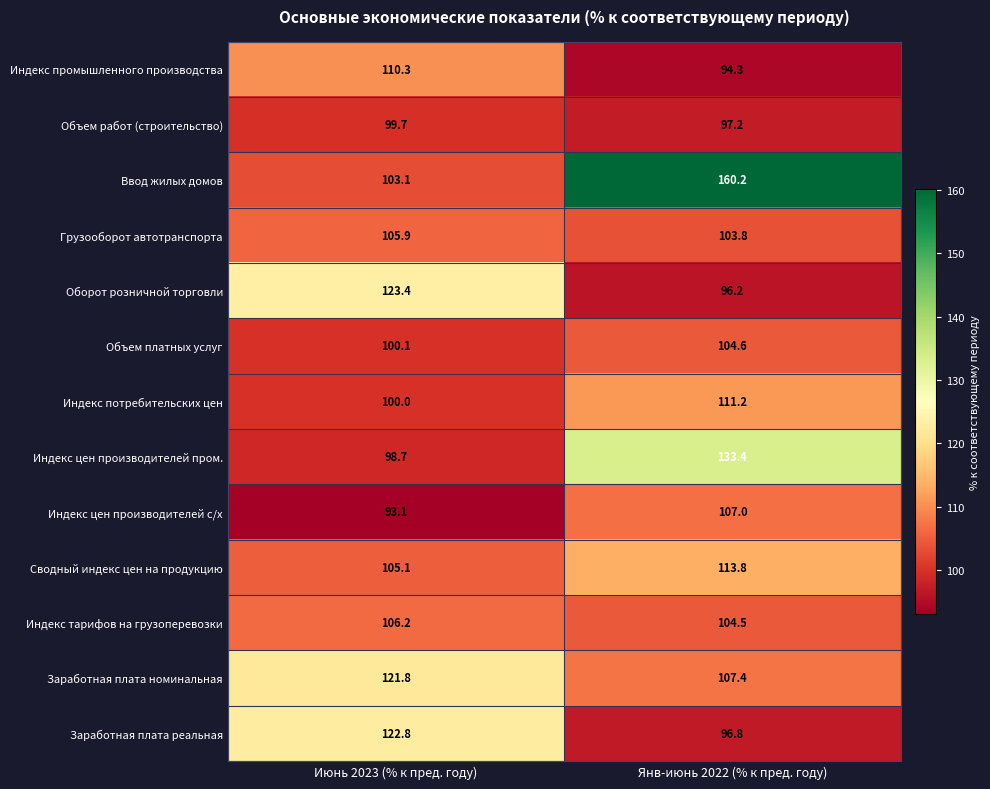

Reading left to right, extract all data points from this chart.

Индекс промышленного производства: Июнь 2023 (% к пред. году)=110.3	Янв-июнь 2022 (% к пред. году)=94.3
Объем работ (строительство): Июнь 2023 (% к пред. году)=99.7	Янв-июнь 2022 (% к пред. году)=97.2
Ввод жилых домов: Июнь 2023 (% к пред. году)=103.1	Янв-июнь 2022 (% к пред. году)=160.2
Грузооборот автотранспорта: Июнь 2023 (% к пред. году)=105.9	Янв-июнь 2022 (% к пред. году)=103.8
Оборот розничной торговли: Июнь 2023 (% к пред. году)=123.4	Янв-июнь 2022 (% к пред. году)=96.2
Объем платных услуг: Июнь 2023 (% к пред. году)=100.1	Янв-июнь 2022 (% к пред. году)=104.6
Индекс потребительских цен: Июнь 2023 (% к пред. году)=100.0	Янв-июнь 2022 (% к пред. году)=111.2
Индекс цен производителей пром.: Июнь 2023 (% к пред. году)=98.7	Янв-июнь 2022 (% к пред. году)=133.4
Индекс цен производителей с/х: Июнь 2023 (% к пред. году)=93.1	Янв-июнь 2022 (% к пред. году)=107.0
Сводный индекс цен на продукцию: Июнь 2023 (% к пред. году)=105.1	Янв-июнь 2022 (% к пред. году)=113.8
Индекс тарифов на грузоперевозки: Июнь 2023 (% к пред. году)=106.2	Янв-июнь 2022 (% к пред. году)=104.5
Заработная плата номинальная: Июнь 2023 (% к пред. году)=121.8	Янв-июнь 2022 (% к пред. году)=107.4
Заработная плата реальная: Июнь 2023 (% к пред. году)=122.8	Янв-июнь 2022 (% к пред. году)=96.8